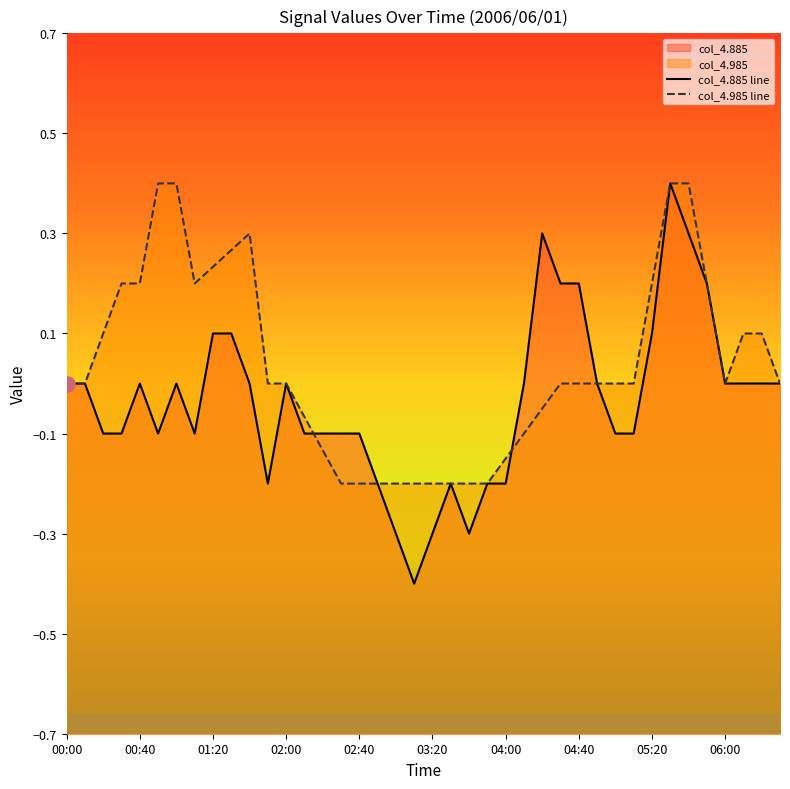

Which series has the largest Y range (max minus min)?

col_4.885 line